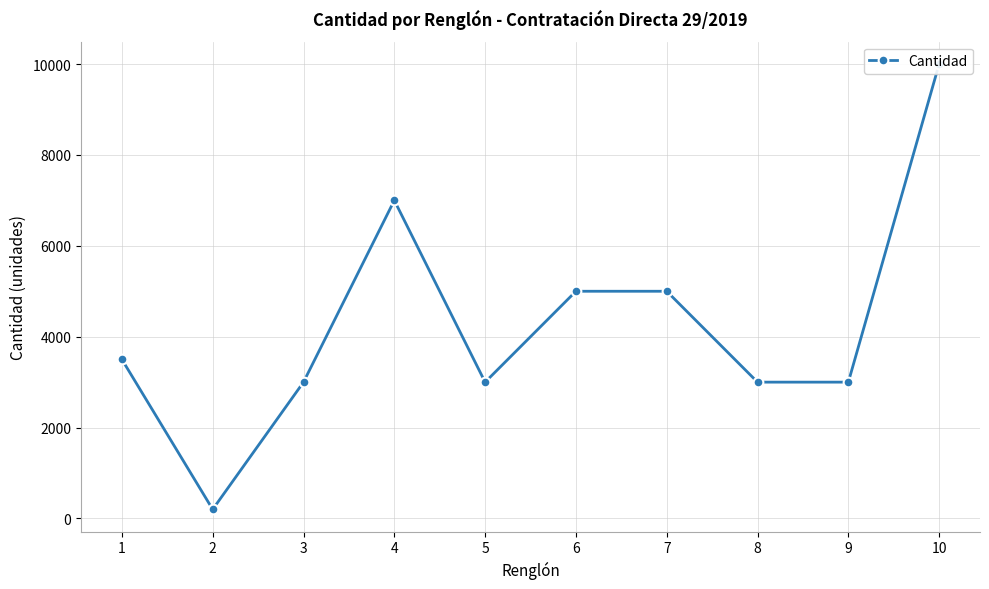

The value at 1 is 3500. True or false?

True